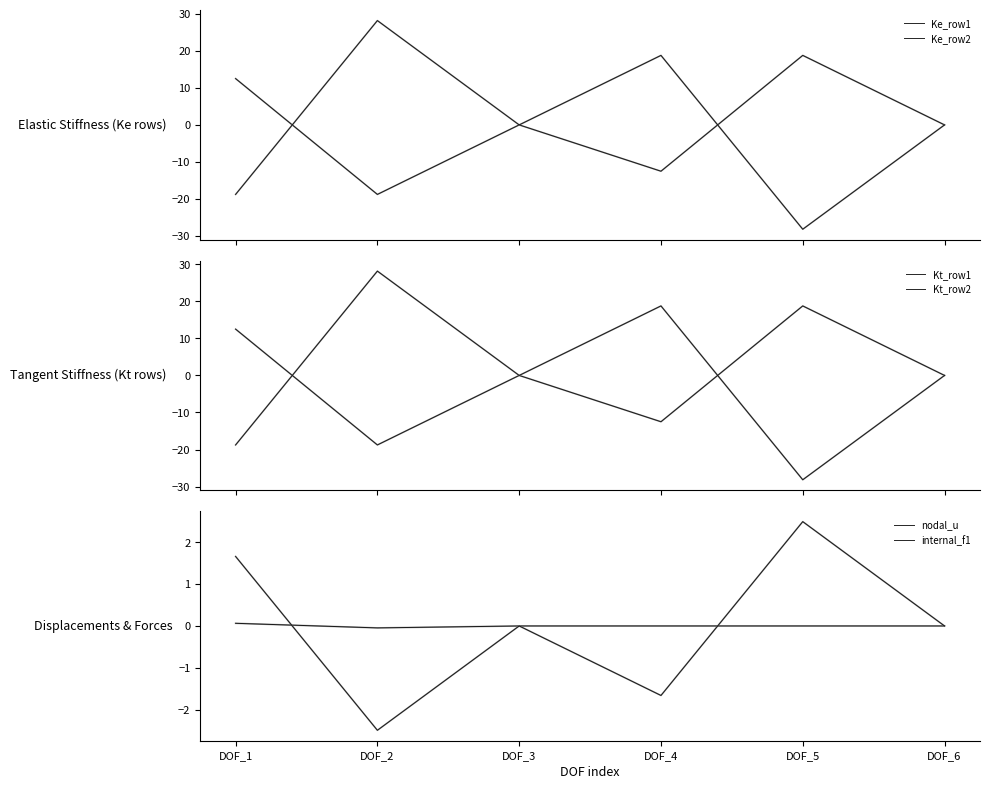

How many times do Ke_row1 and internal_f1 cross each other?

2